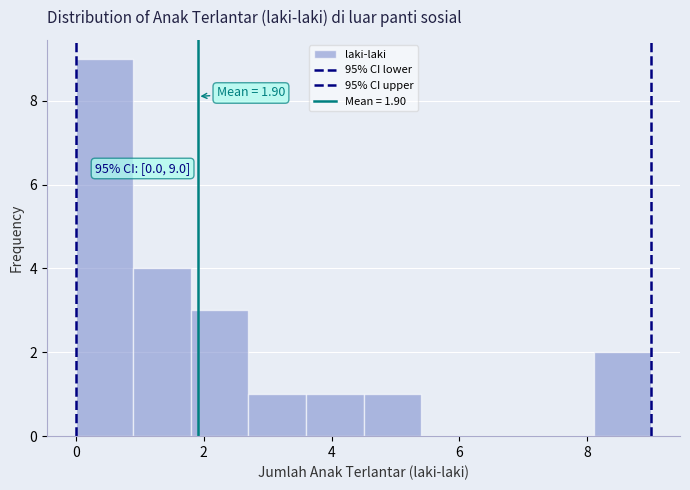

Which range on the x-axis has the tallest bar?

0.0 to 0.9